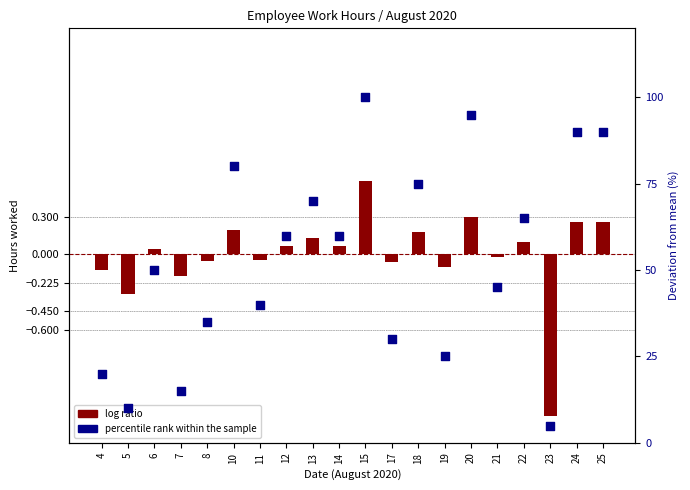

Is the value of log ratio at 20 greater than the value of percentile rank within the sample at 25?

No